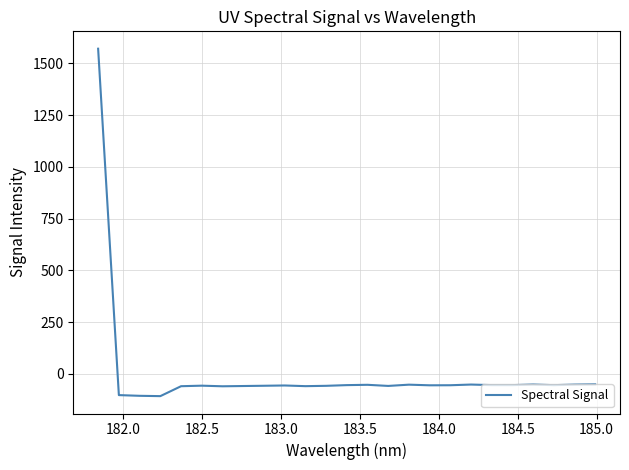

What is the minimum value shown in the chart?

-107.1